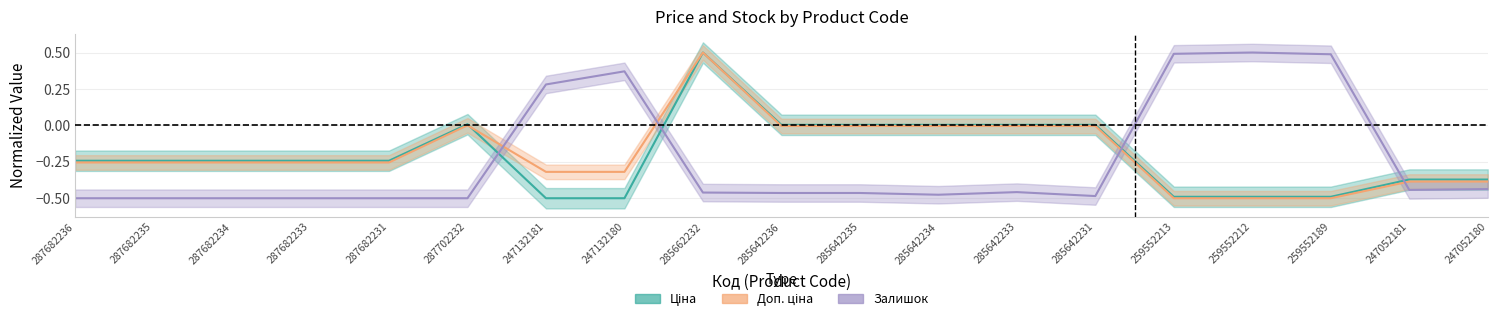

Which series has the largest total across all categories?

Доп. ціна